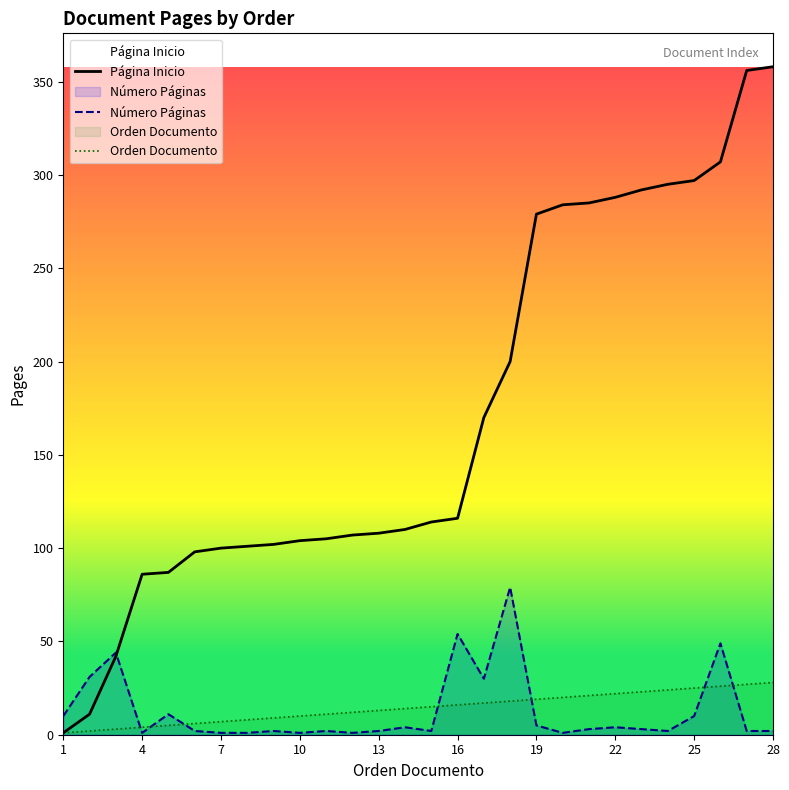

Is the value of Número Páginas at 13 greater than the value of Página Inicio at 25?

No